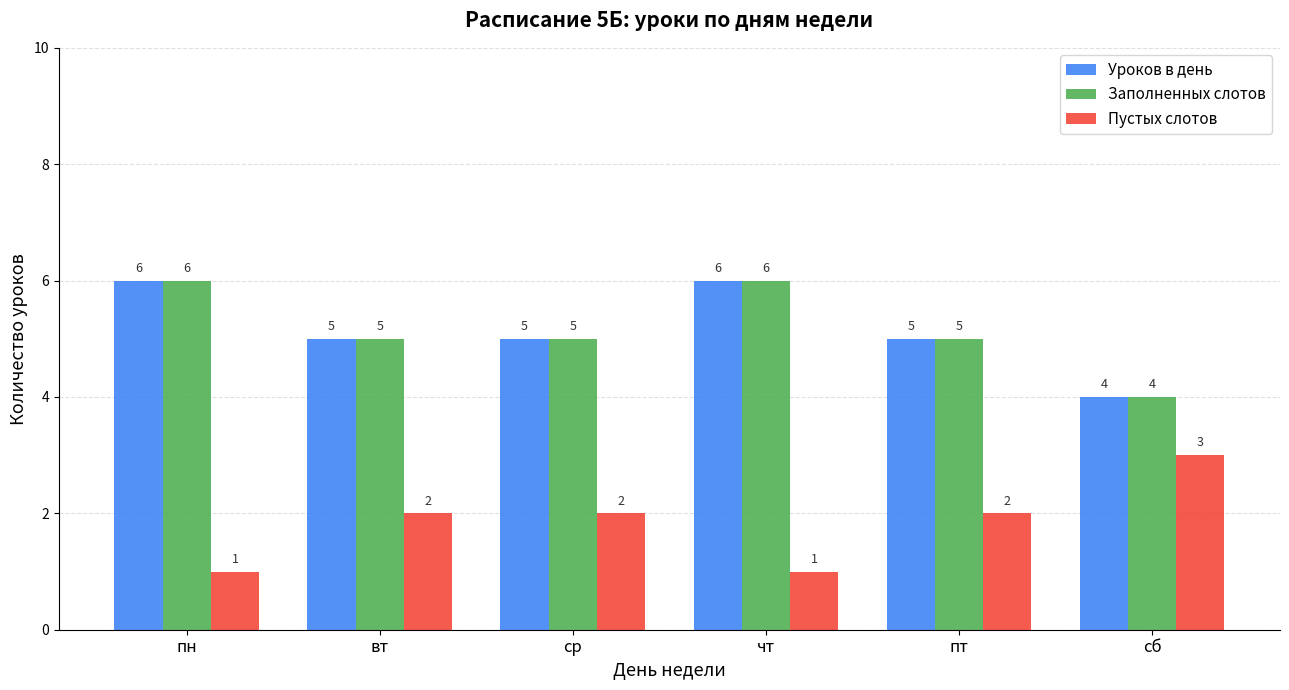

Read the Уроков в день value at вт.

5